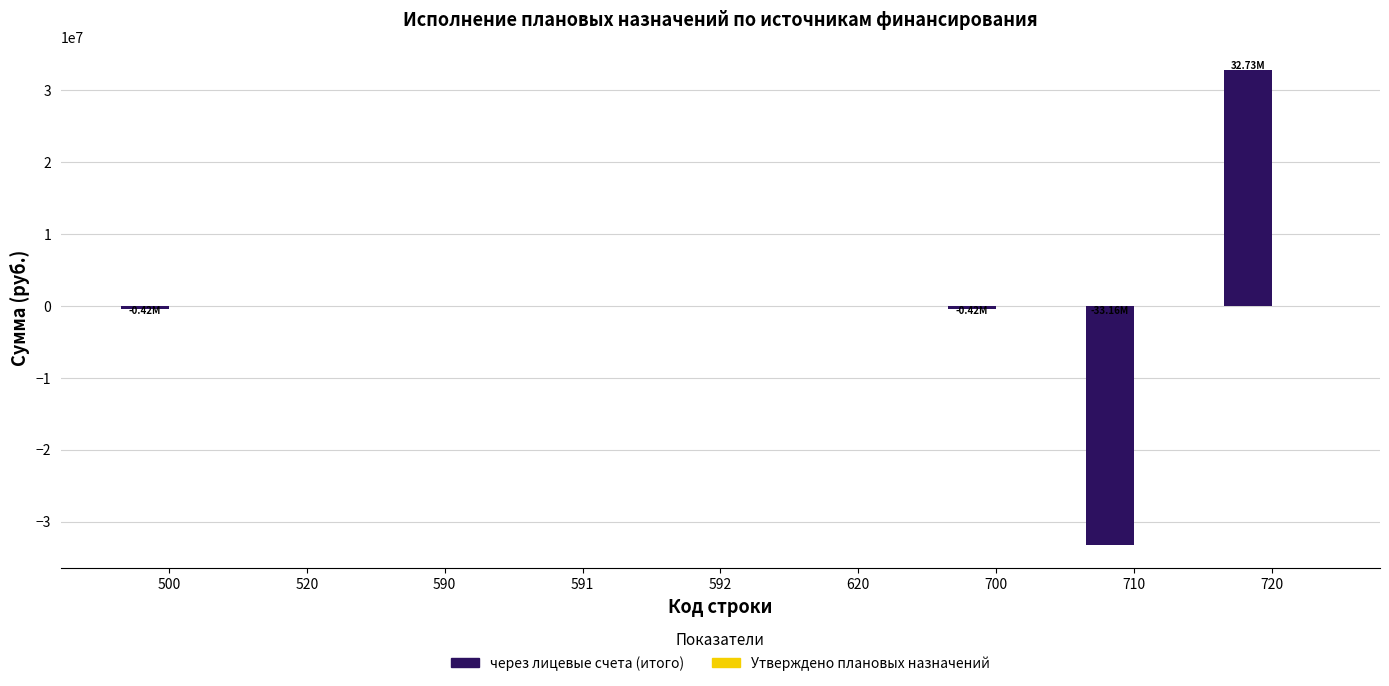

What is the sum of all values?

-1269790.9